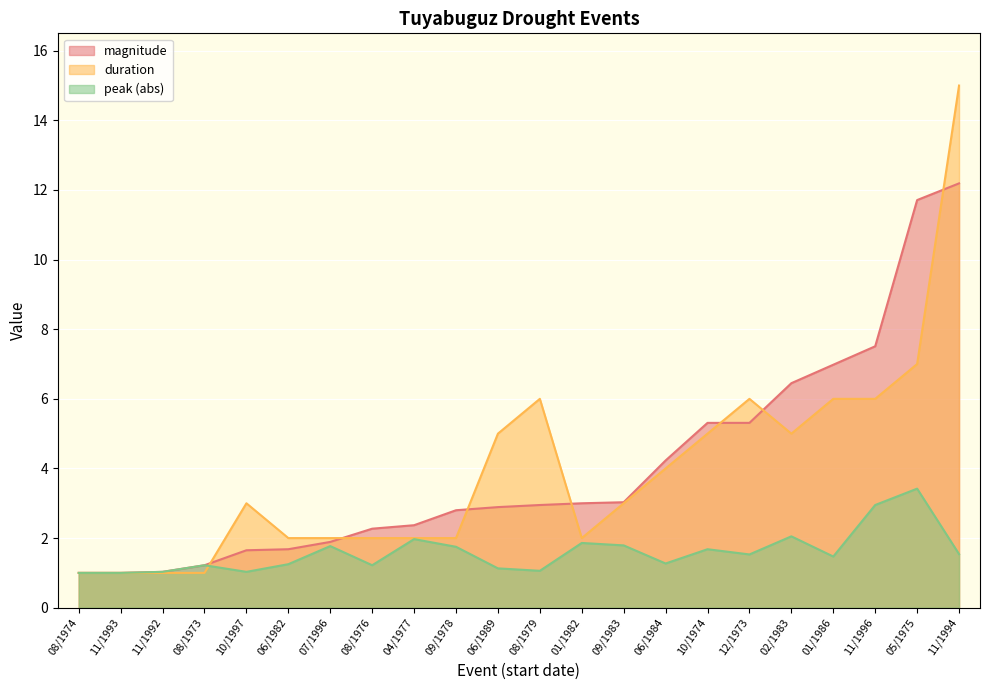

How many lines are shown in the chart?

3